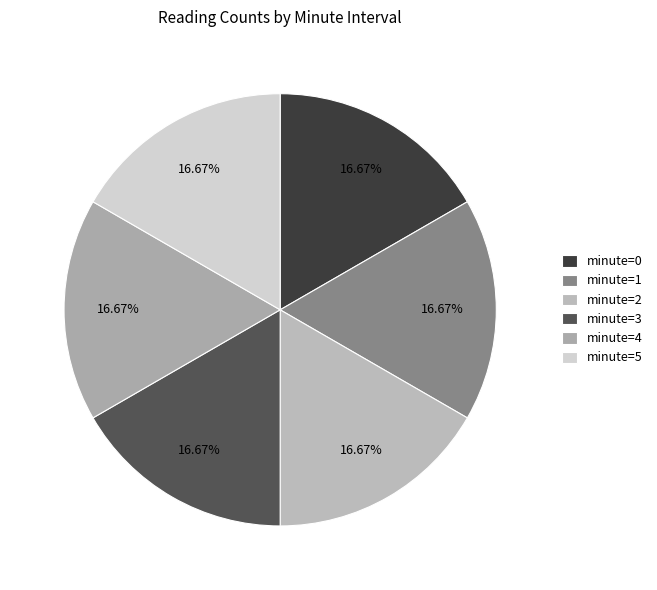

Which category has the smallest portion of the pie?

1